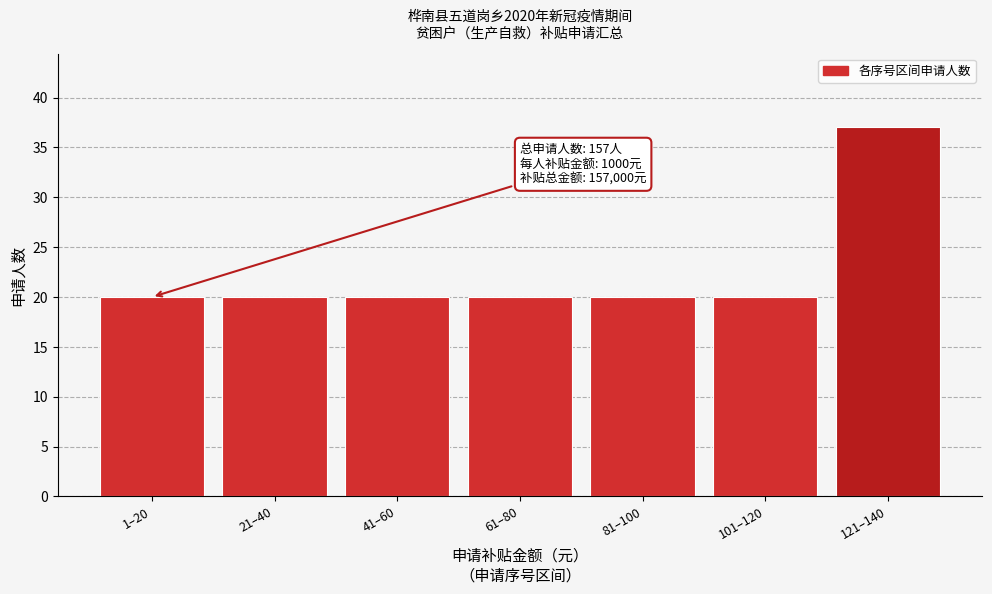

Reading left to right, list all the values displayed in this chart.

20	20	20	20	20	20	37